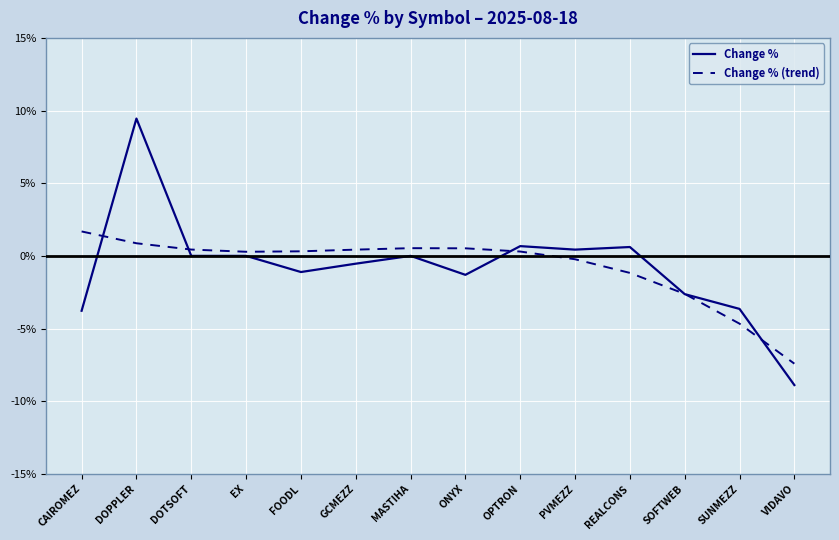

Between ONYX and SOFTWEB, which series saw the biggest shift?

Change % (trend)